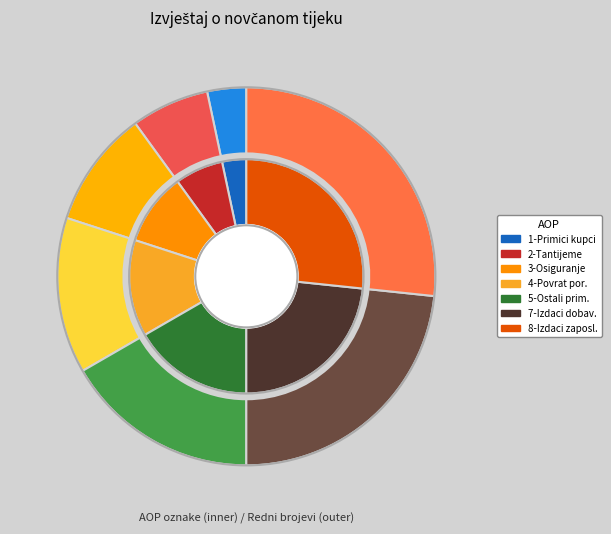

To the nearest percent, what percentage of the pie is Novčani primici od osiguranja?

10%